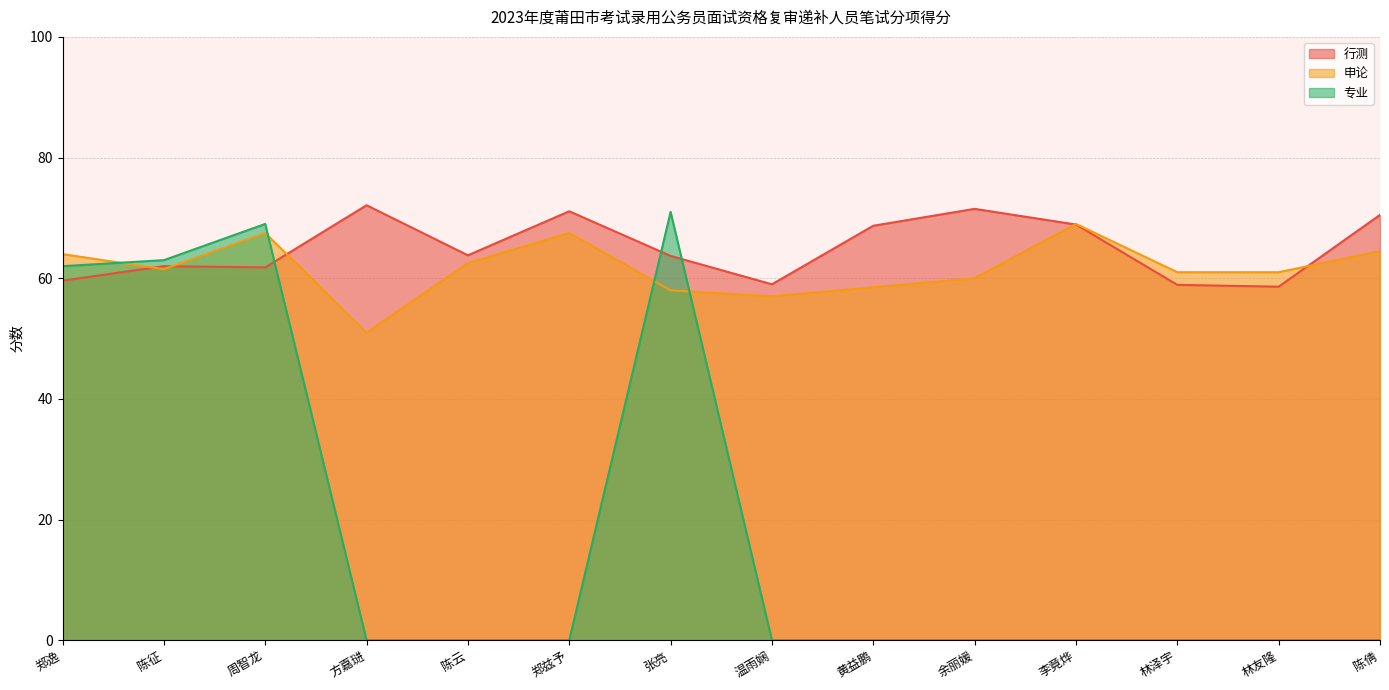

Which label corresponds to the largest value in the chart?

方嘉琎